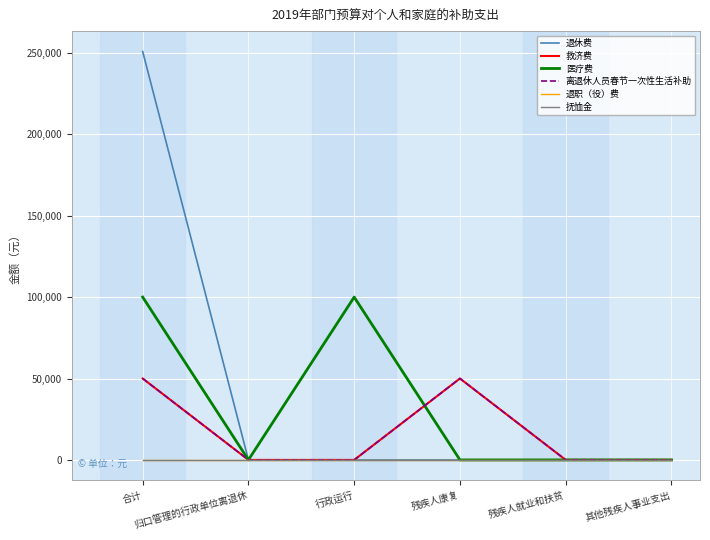

True or false: 离退休人员春节一次性生活补助 and 救济费 intersect in this chart.

False